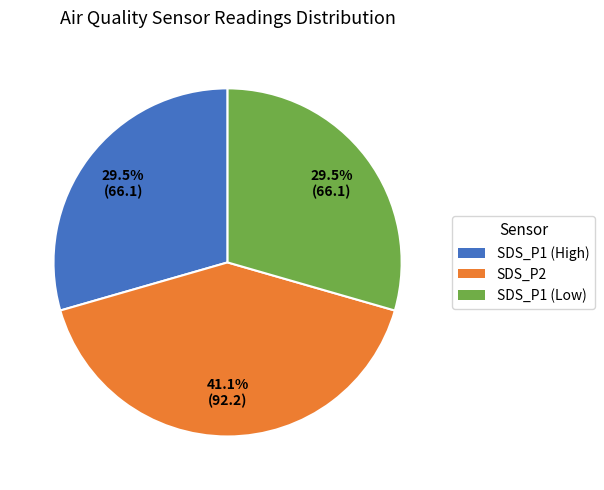

Does any single category account for the majority?

No